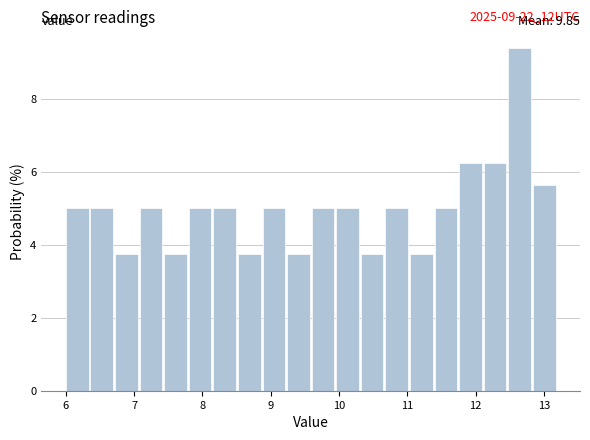

Read against the x-axis, roughly where is the centre of the tallest bar?

12.6